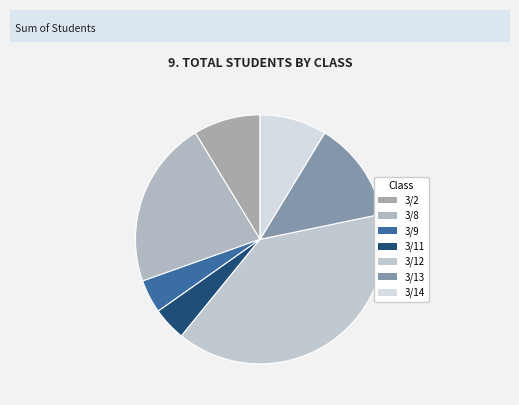

What is the change in value from 3/9 to 3/14?

+1